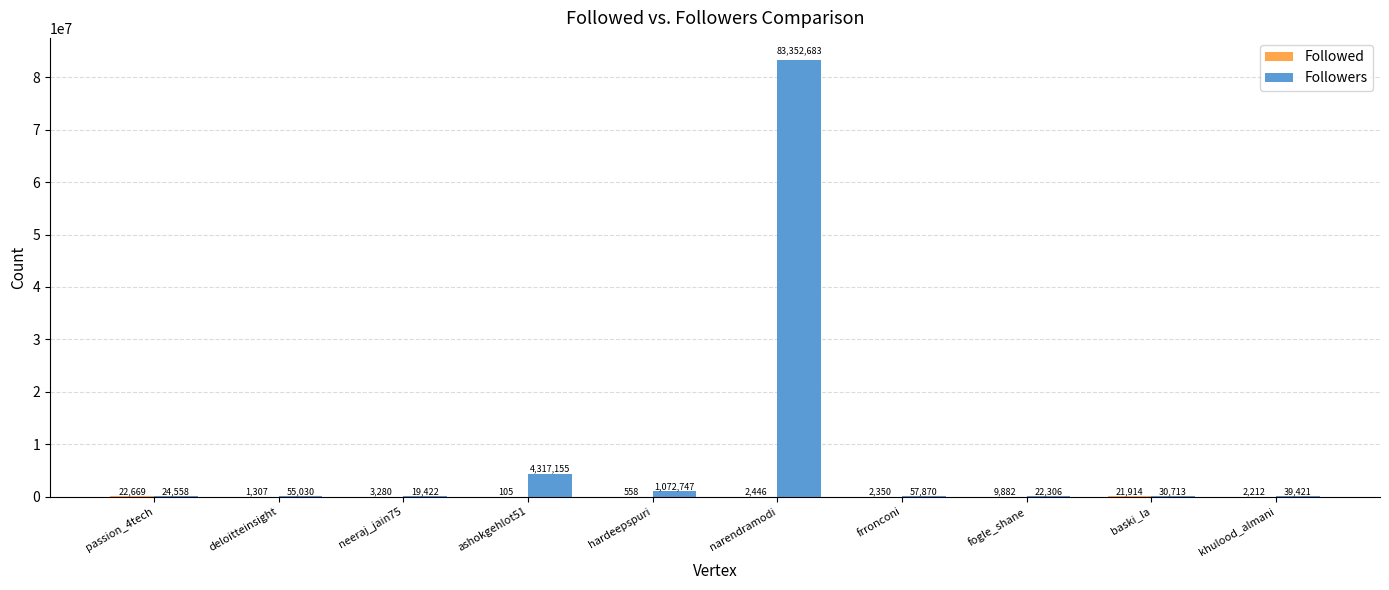

At which category is the sum across all series the highest?

narendramodi